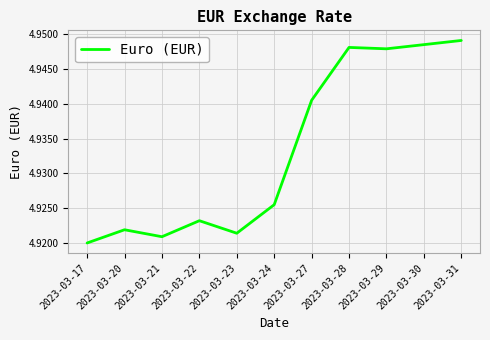

What is the ratio of the value at 2023-03-24 to the value at 2023-03-30?

1.0